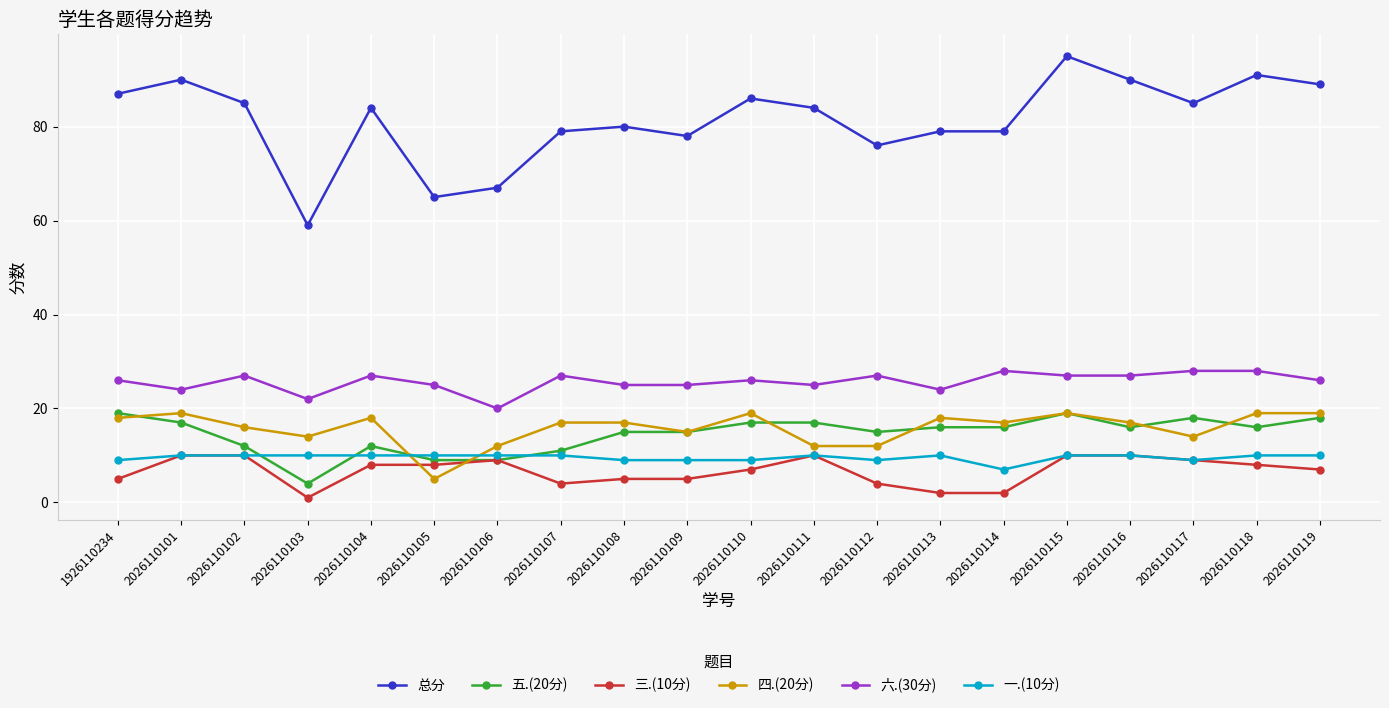

What are all the series names shown in the legend?

总分, 五.(20分), 三.(10分), 四.(20分), 六.(30分), 一.(10分)